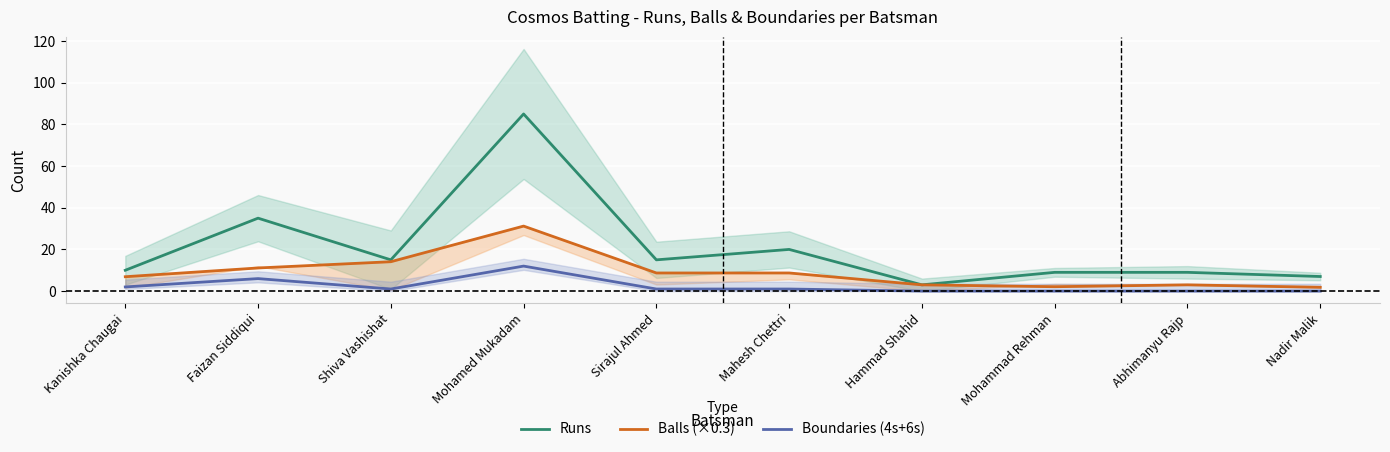

Which category has the highest value across all series?

Mohamed Mukadam